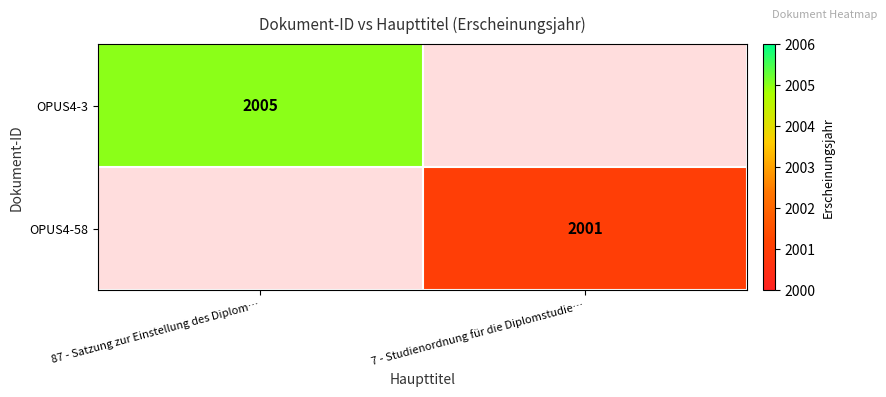

The OPUS4-58 series shows 3530 at 7 - Studienordnung für die Diplomstudie…. True or false?

False